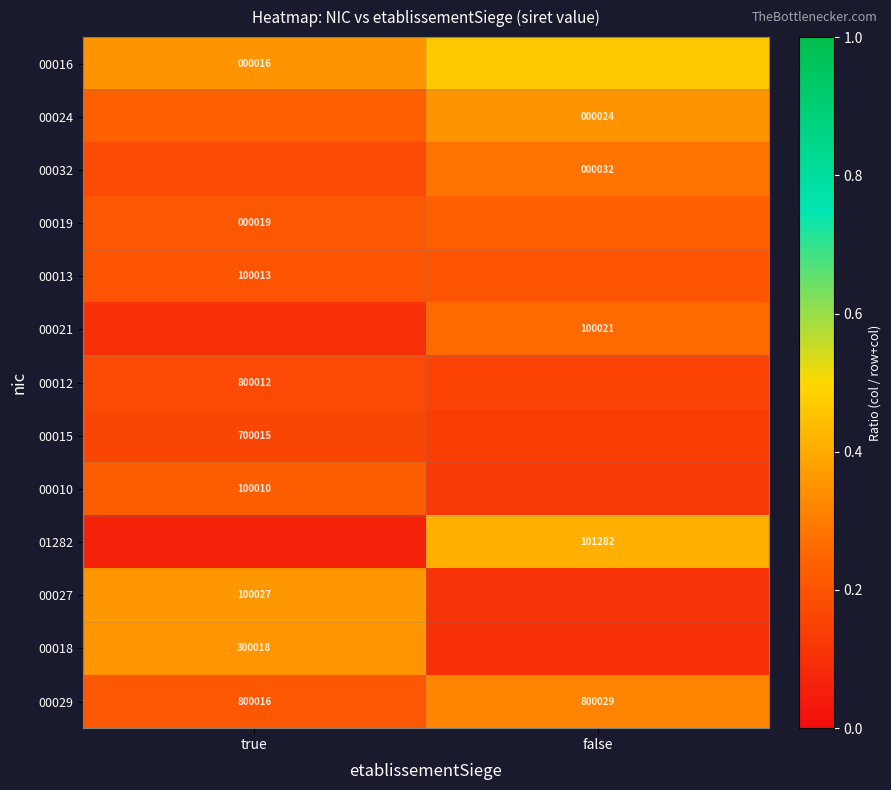

Rank the categories by 00029 value from lowest to highest.

true, false